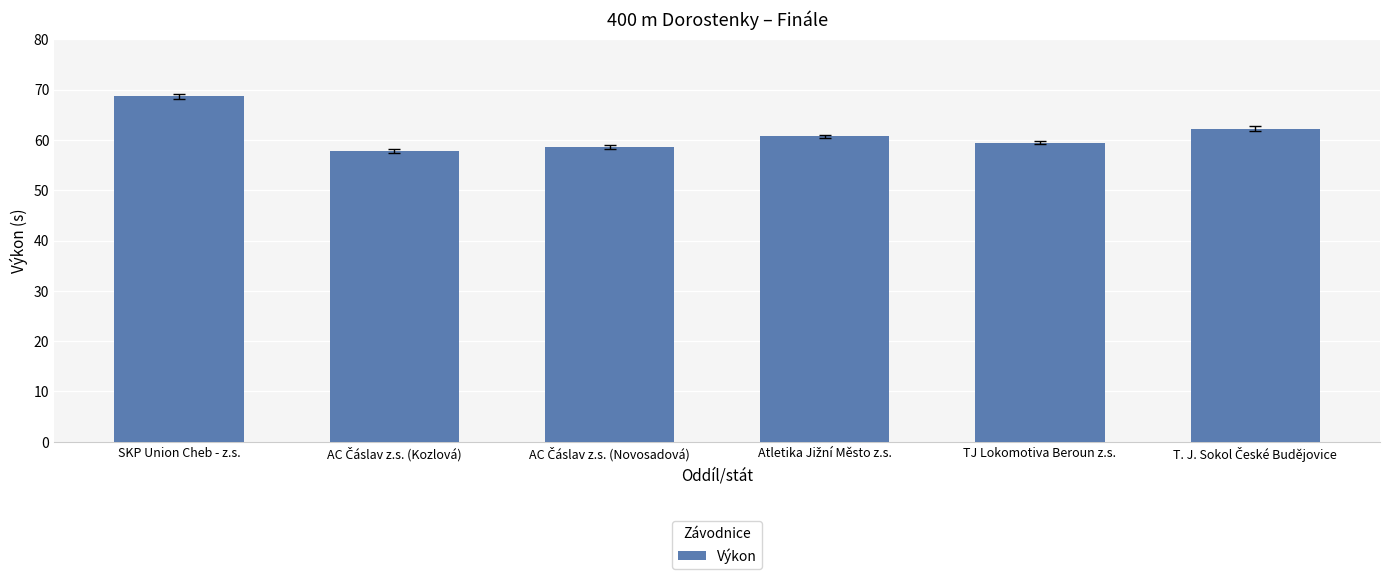

The value at TJ Lokomotiva Beroun z.s. is 59.4. True or false?

True